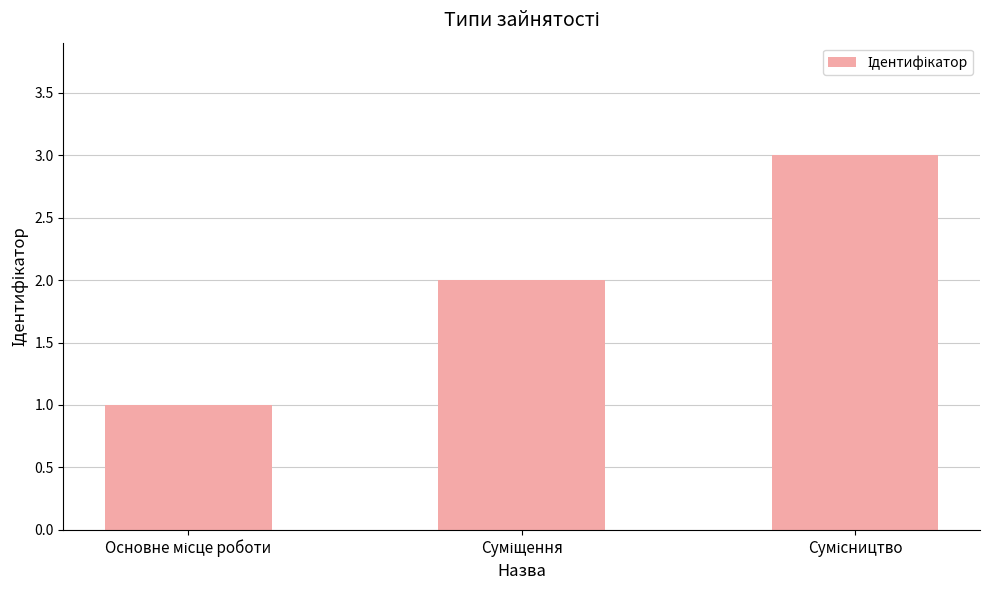

What is the difference between the maximum and minimum values?

2